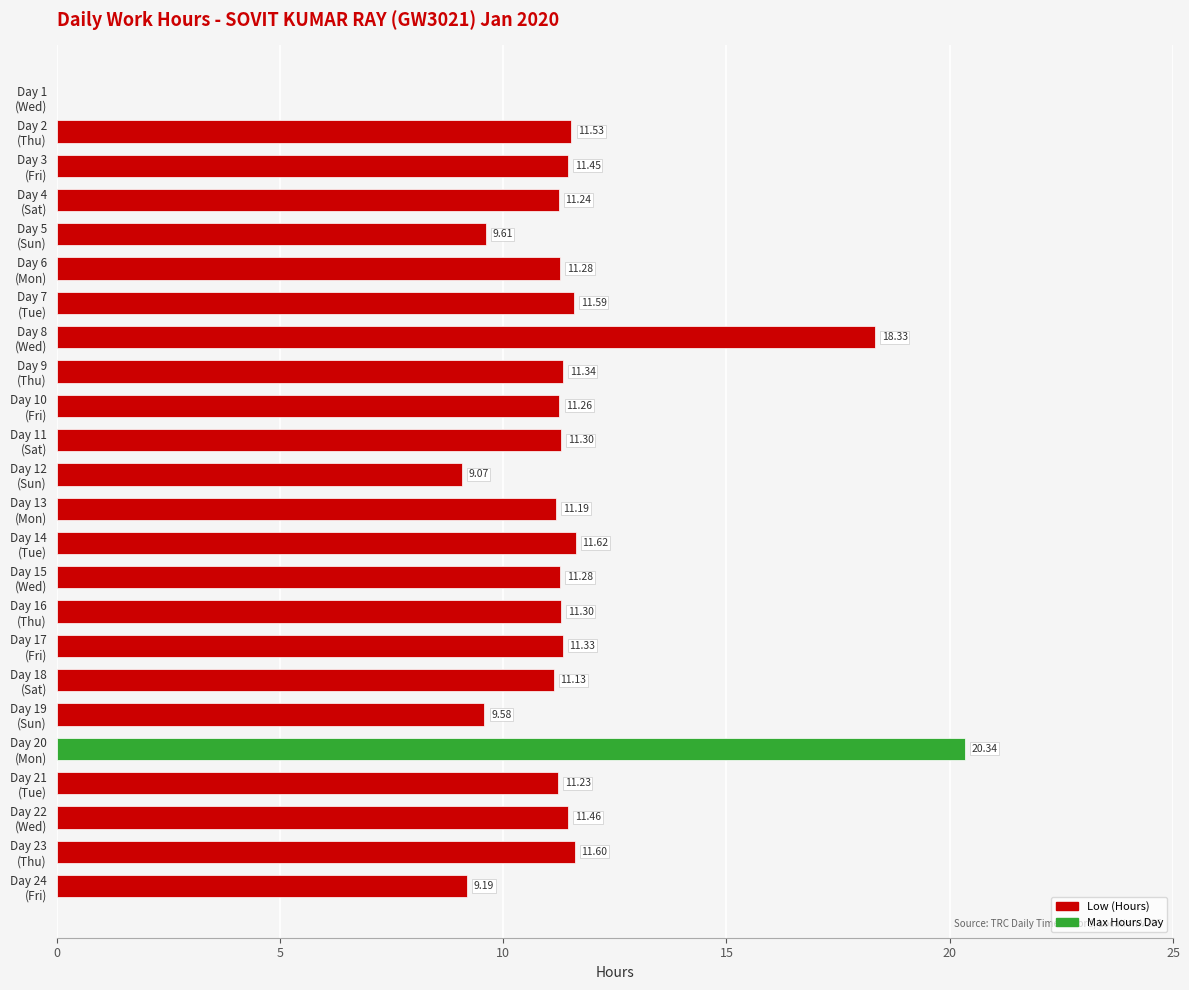

How many values are above zero?

23